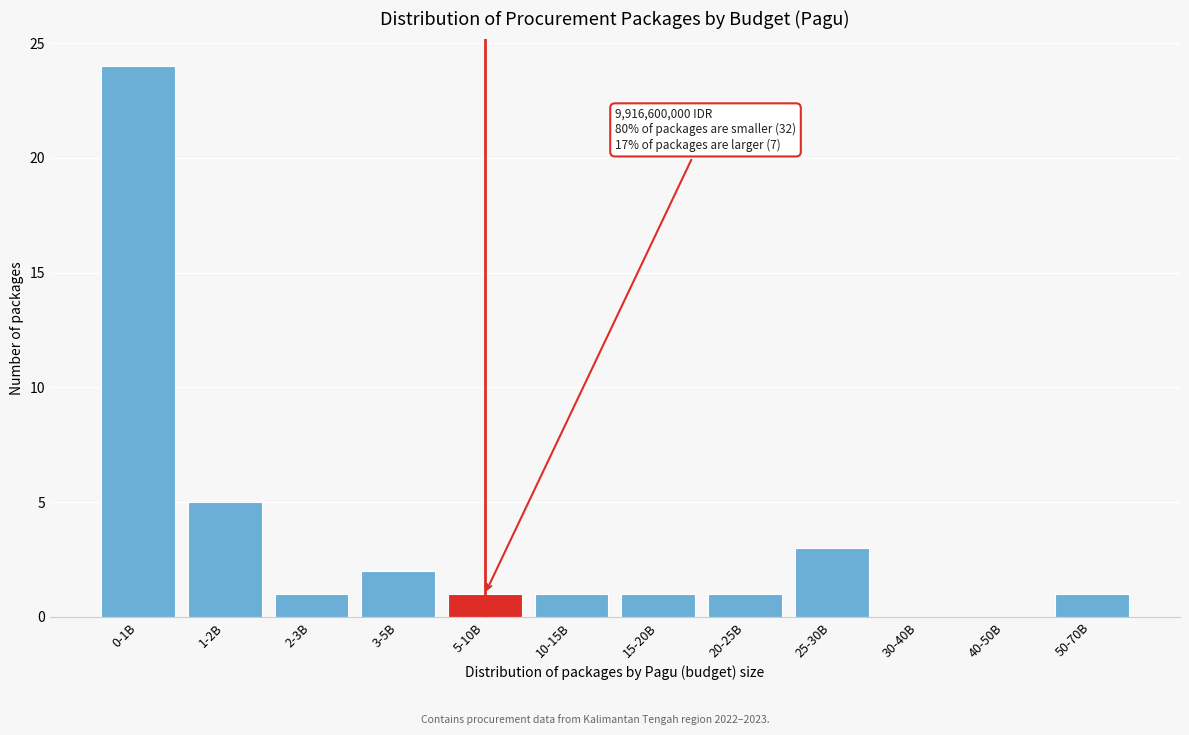

Reading right to left, what are all the values shown in this chart?

50-70B=1	40-50B=0	30-40B=0	25-30B=3	20-25B=1	15-20B=1	10-15B=1	5-10B=1	3-5B=2	2-3B=1	1-2B=5	0-1B=24